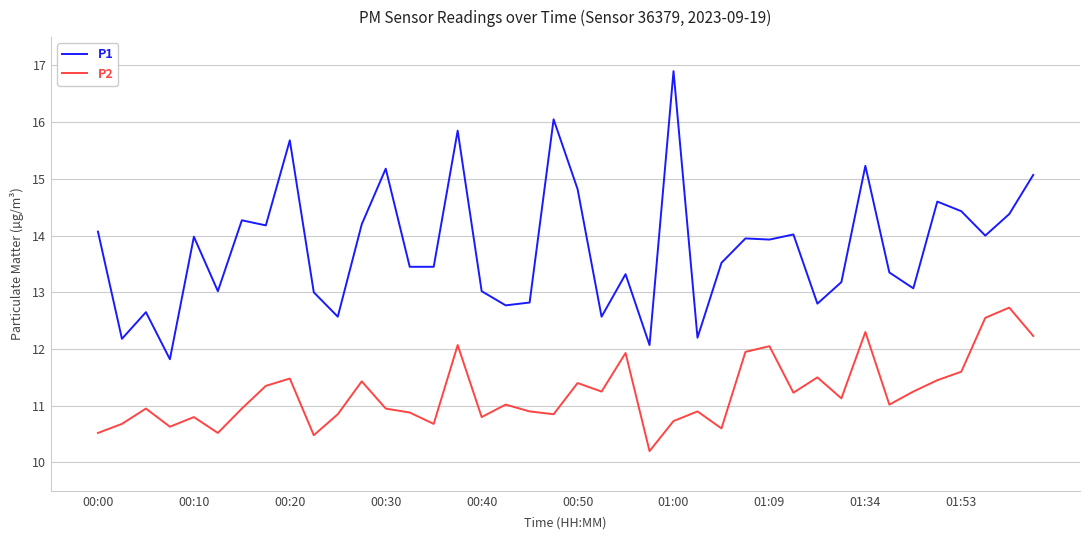

Which series has the largest total across all categories?

P1